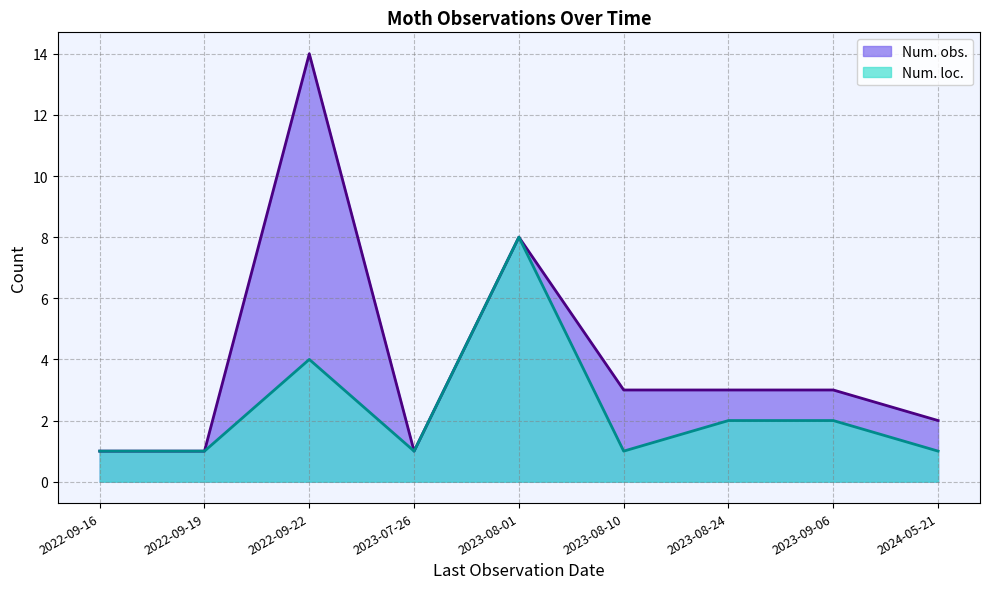

True or false: Num. loc. and Num. obs. intersect in this chart.

False